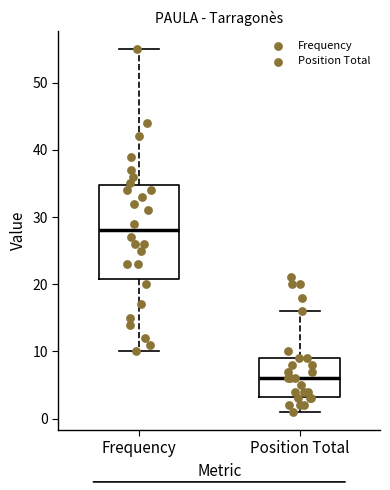

Reading left to right, transcribe this box plot: for each box, give where its median line is, the range the box spans, and where its two whiskers end, as read against the y-axis. The values are not printed on the chart, so give them approximately, as read against the axis.

Frequency: median 28, box 21 to 35, whiskers 10 to 55
Position Total: median 6, box 3 to 9, whiskers 1 to 16